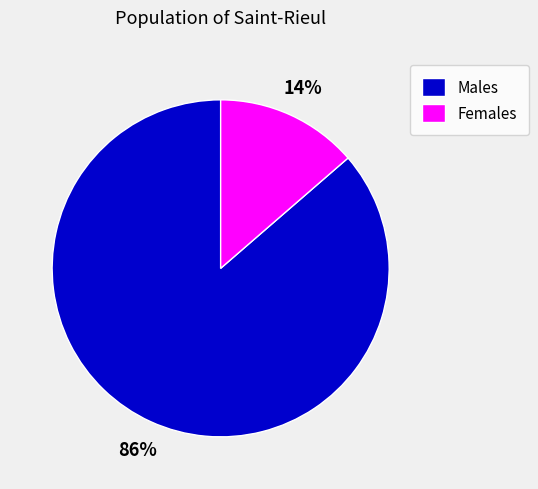

How many segments does this pie chart have?

2